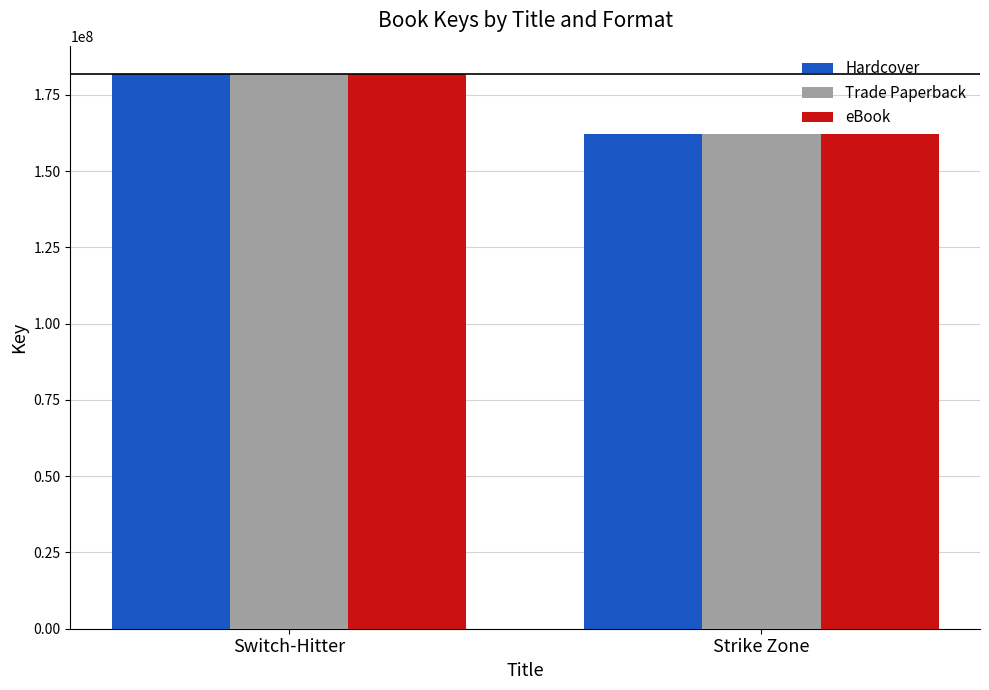

What are all the series names shown in the legend?

Hardcover, Trade Paperback, eBook